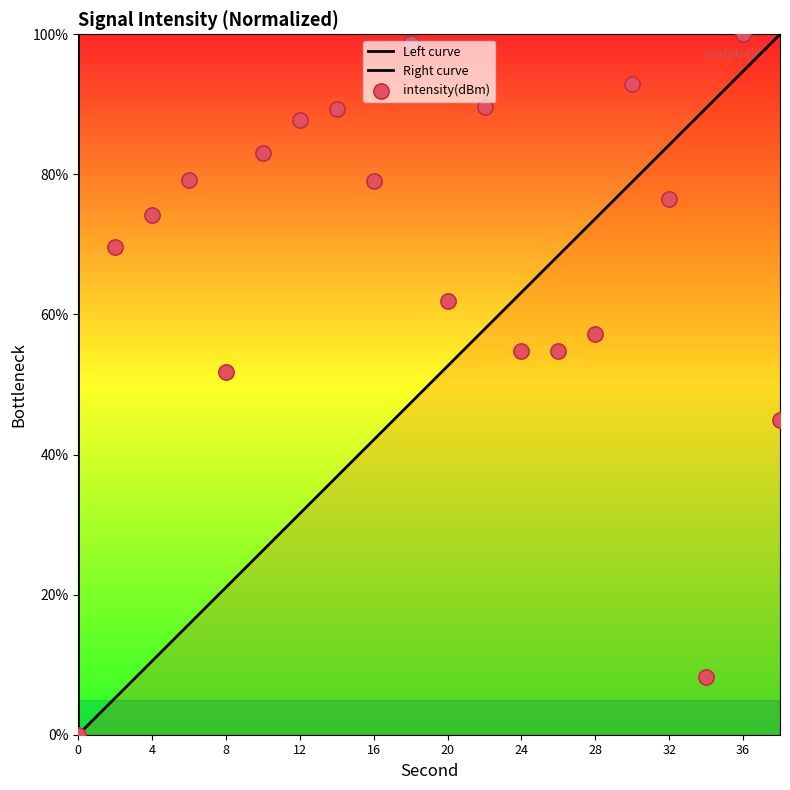

What is the change in value from 4 to 18?

+24.5